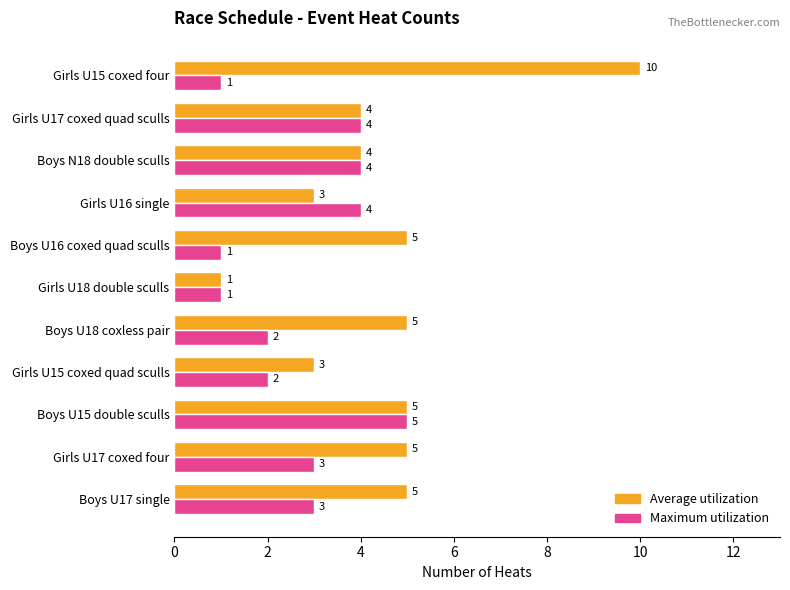

What is the minimum value shown in the chart?

1